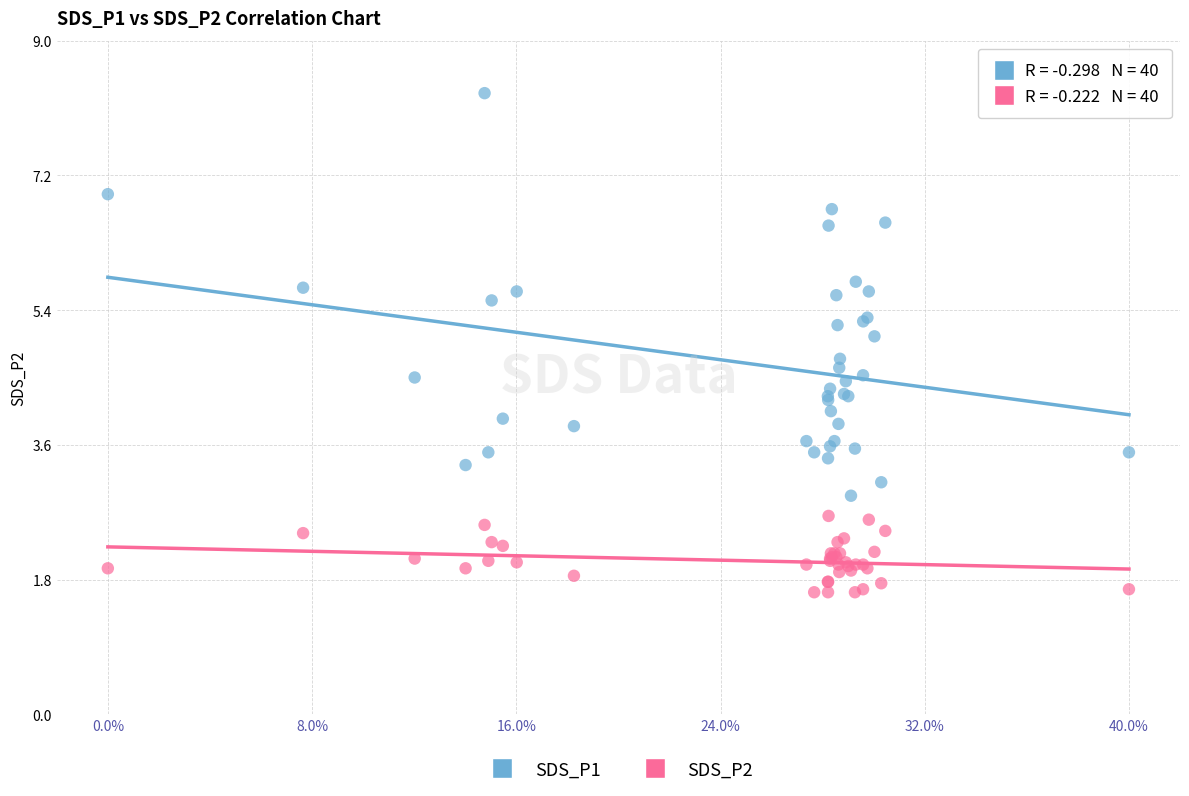

Which series contains the lowest Y value?

SDS_P2